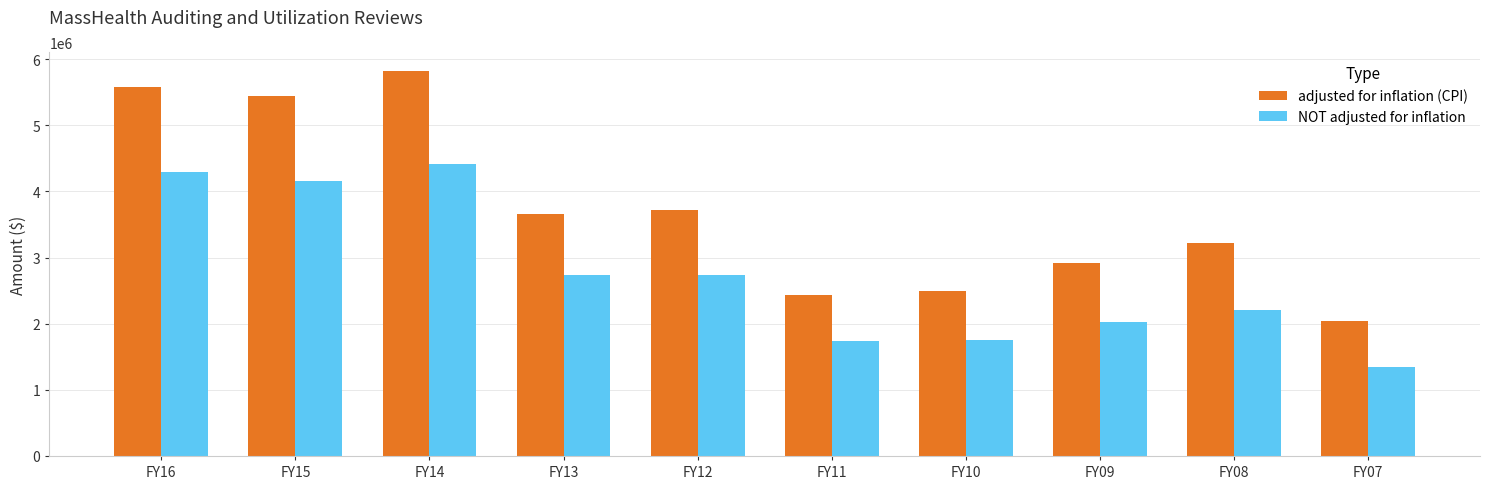

What is the sum of all adjusted for inflation (CPI) values?

37316304